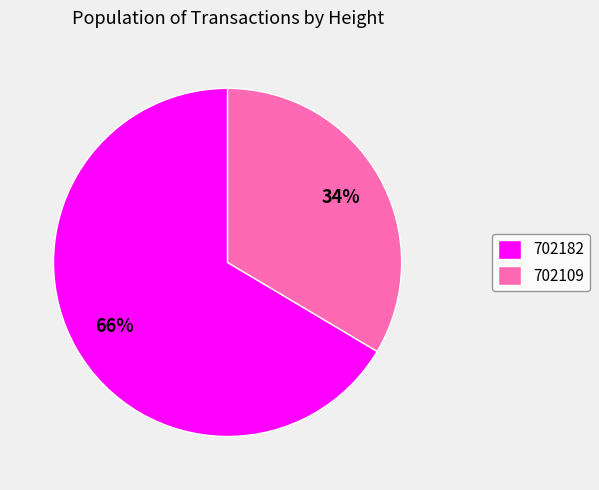

To the nearest percent, what percentage of the pie is 702182?

66%